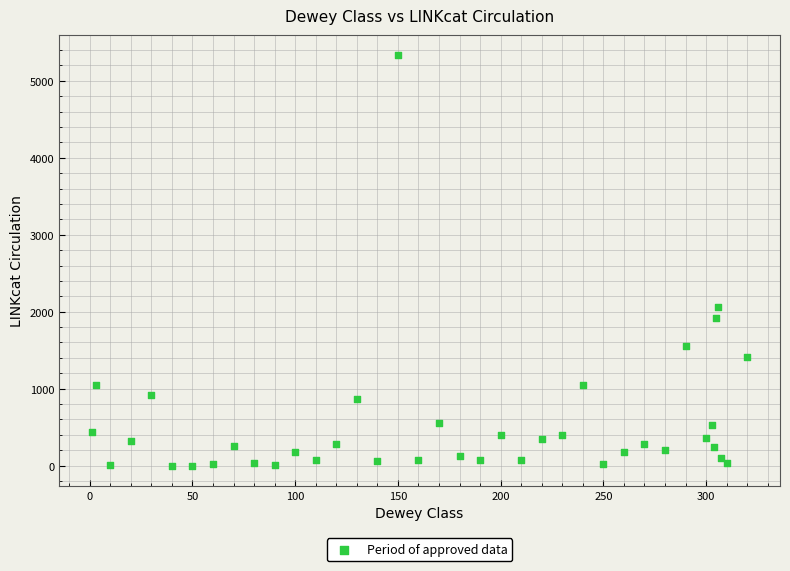

What Y value in the scatter plot is closest to 2665?

2063